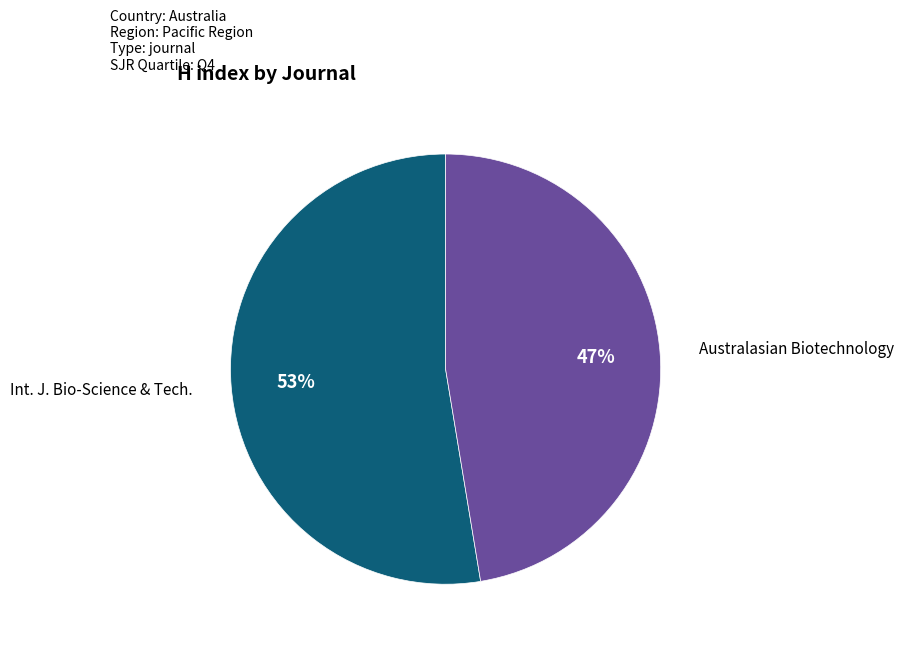

To the nearest percent, what is the average slice percentage?

50%